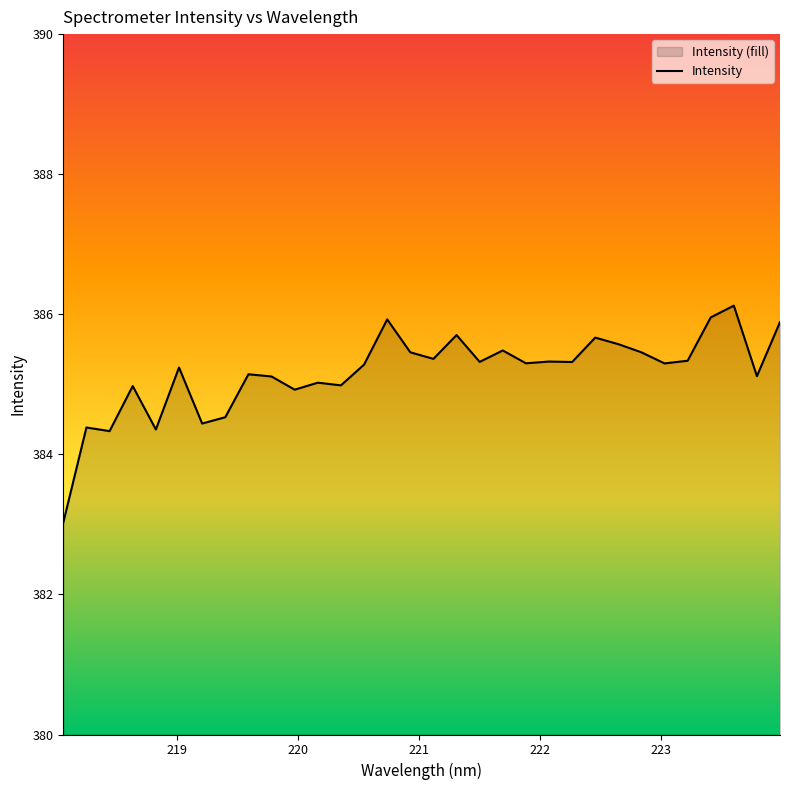

What is the maximum value shown in the chart?

386.1